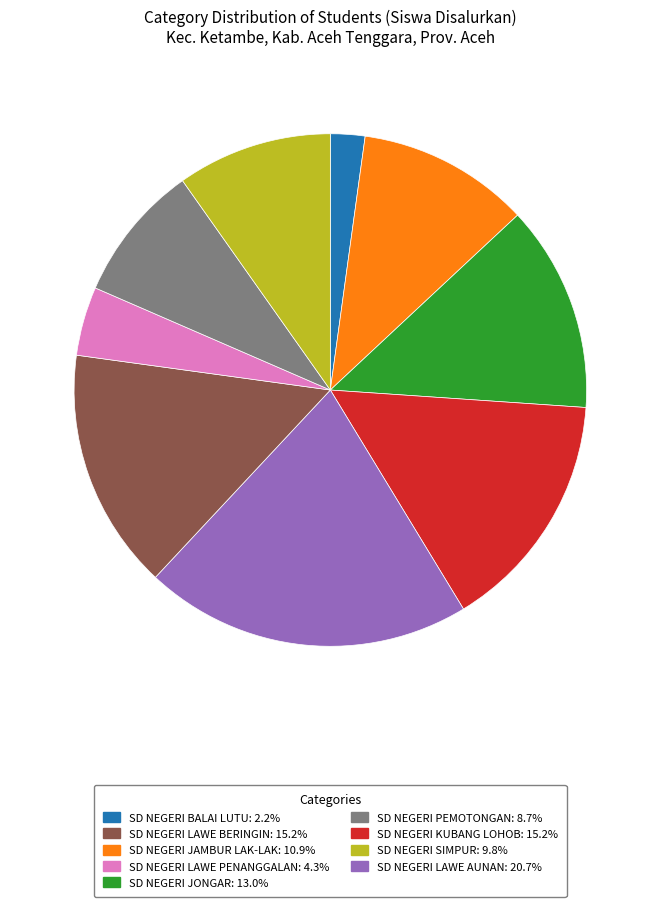

Does any single category account for the majority?

No